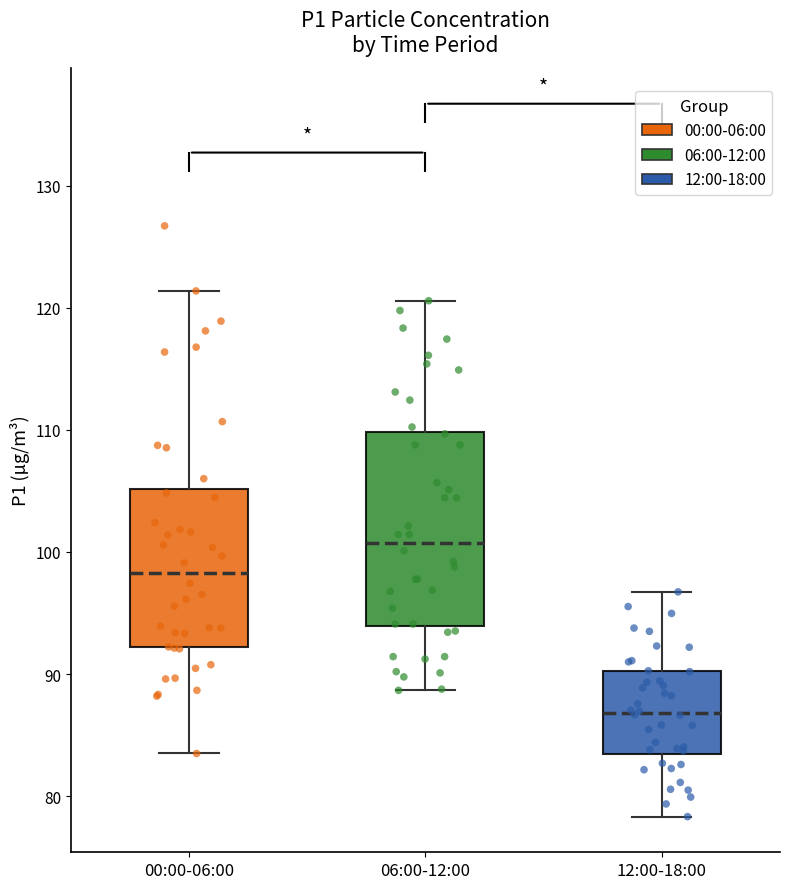

Where does the lower whisker of the box for 06:00-12:00 end on the y-axis? The values are not printed on the chart, so give them approximately, as read against the axis.

89